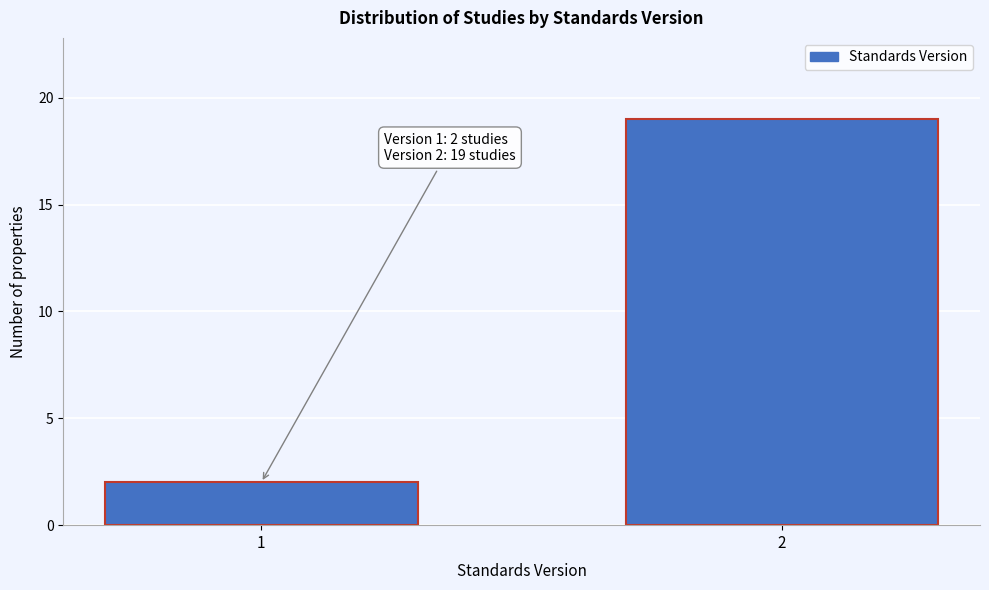

Reading left to right, what are all the values shown in this chart?

1=2	2=19